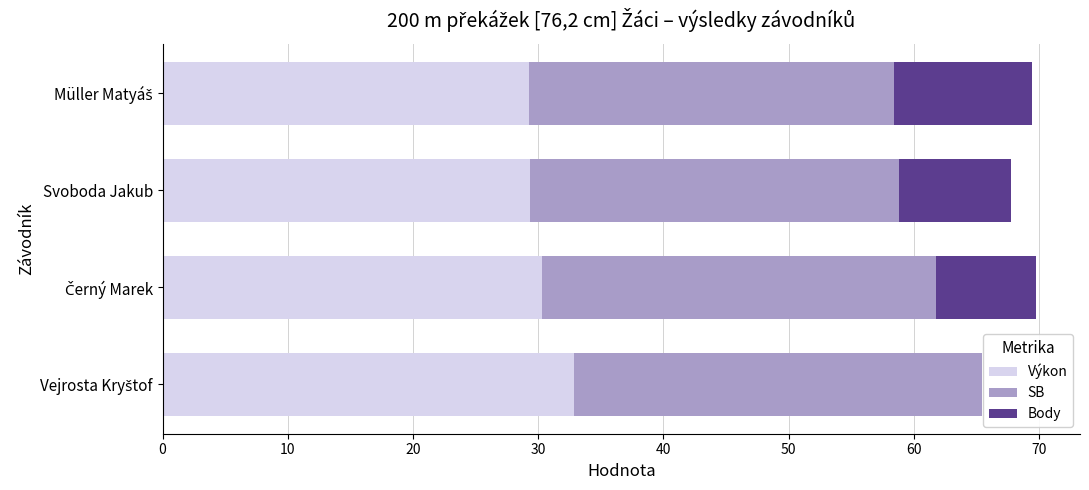

Is it true that Výkon equals 18.7 at Svoboda Jakub?

False